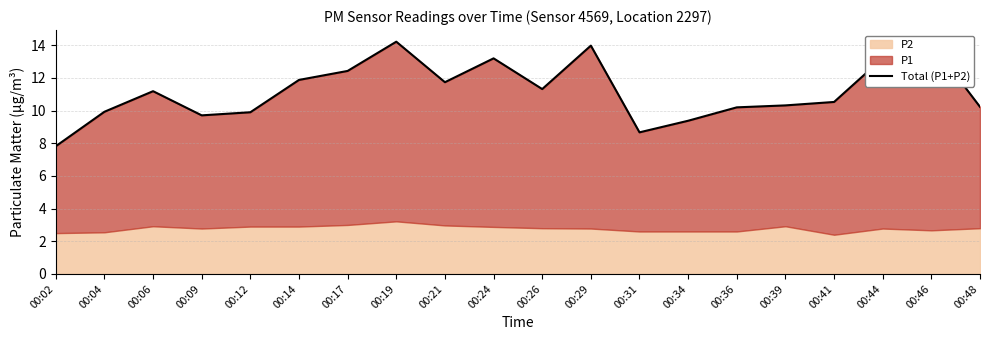

How many interior local valleys (lower than both neighbors) does the data have?

4